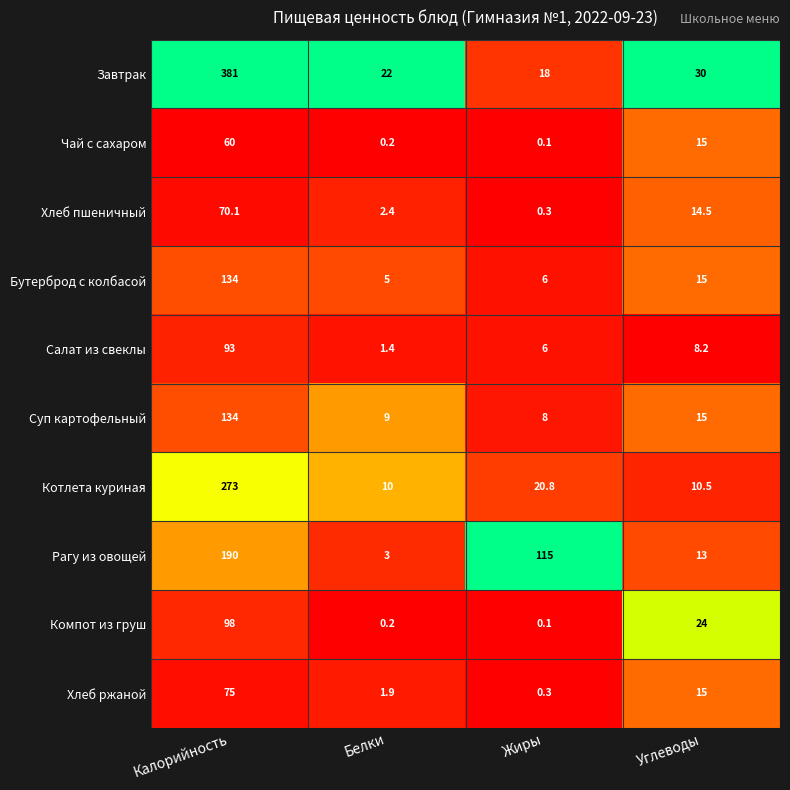

At how many categories does at least one series exceed 0?

4